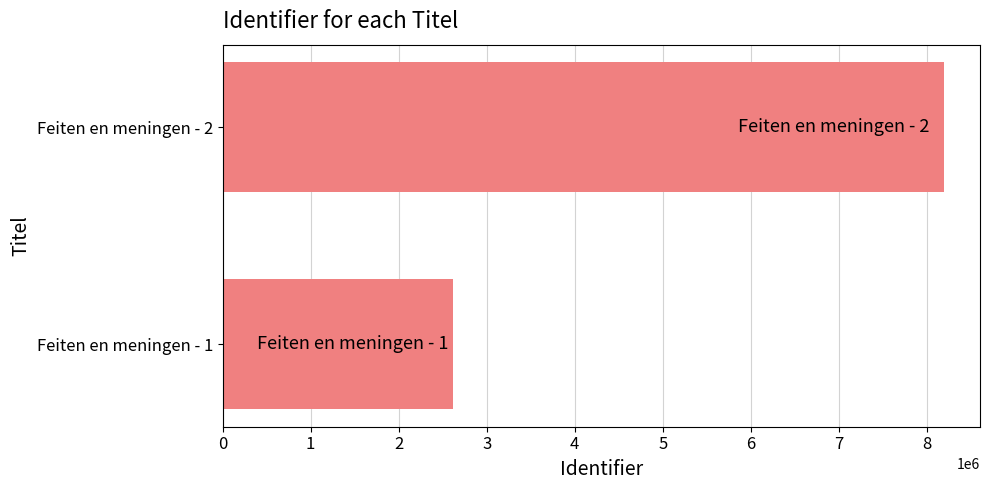

What is the greatest value displayed?

8195345